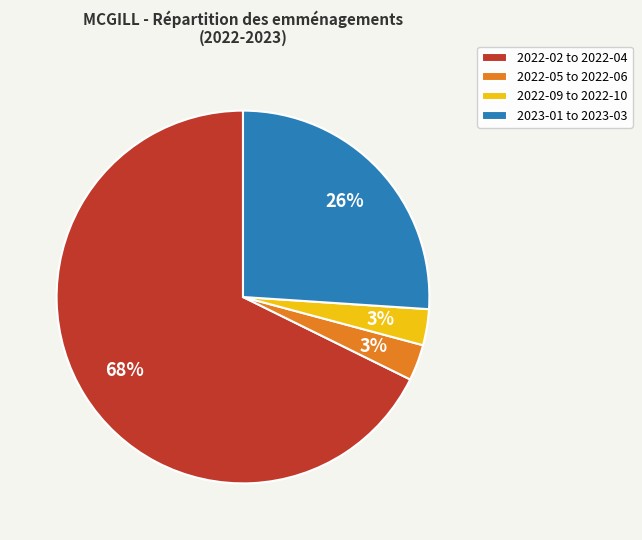

Is the sum of 2022-05 to 2022-06 and 2022-09 to 2022-10 greater than half?

No